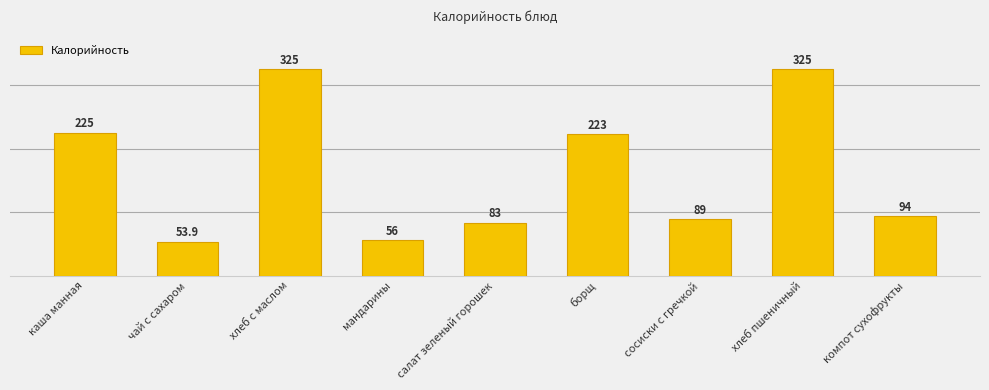

At which category does the chart reach its peak across all series?

хлеб с маслом